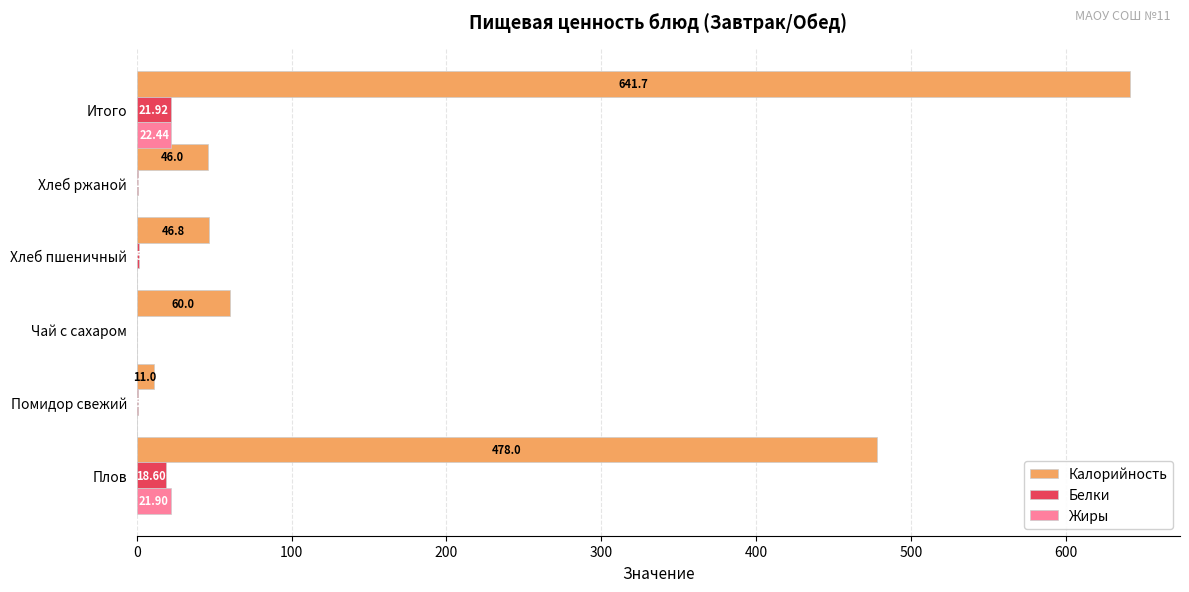

What is the sum of all Жиры values?

44.9